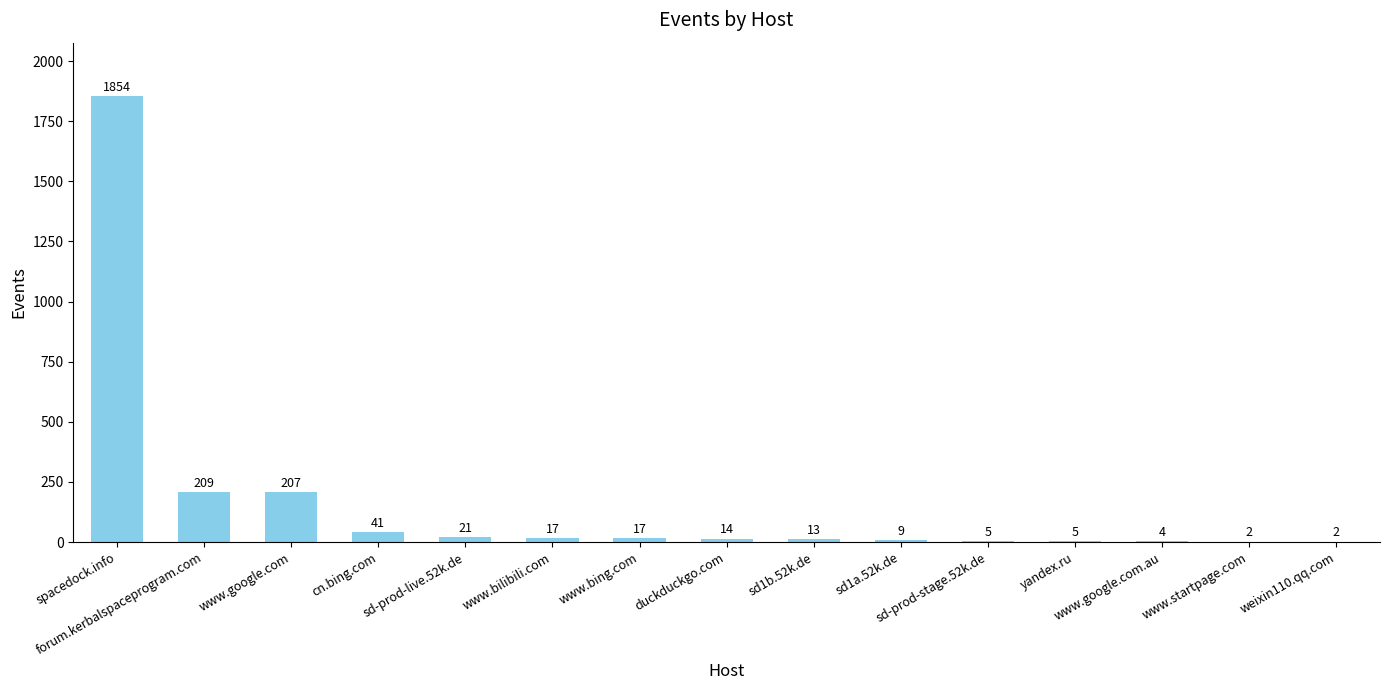

Between duckduckgo.com and sd-prod-stage.52k.de, which is larger?

duckduckgo.com